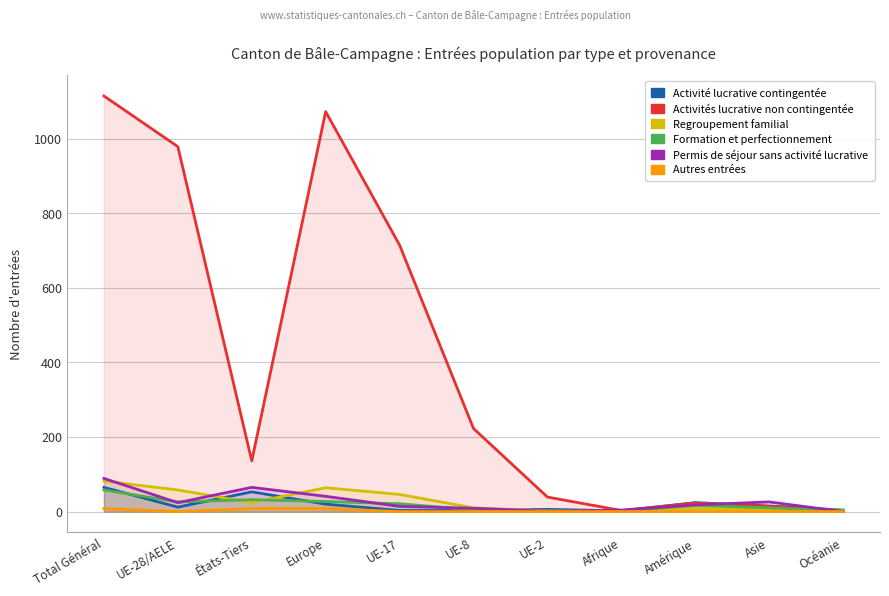

True or false: Autres entrées and Formation et perfectionnement intersect in this chart.

False